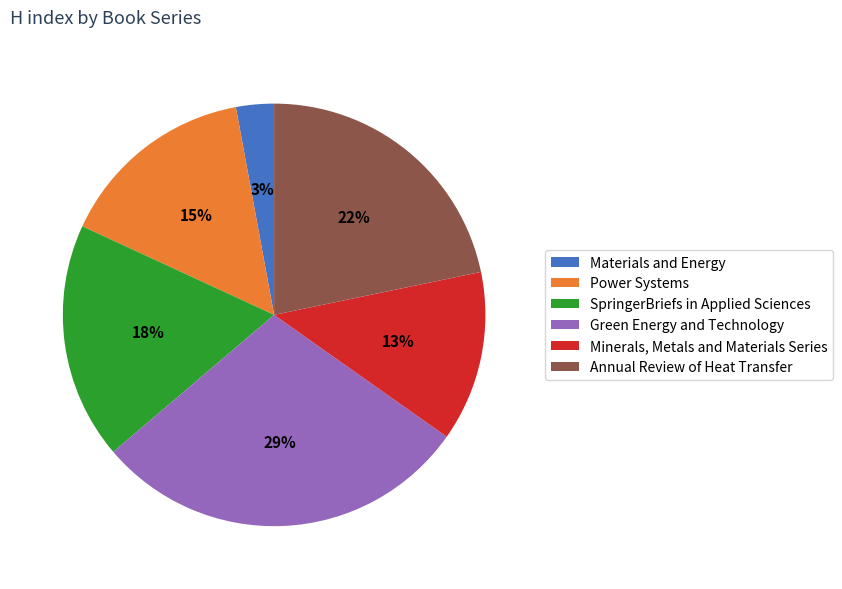

To the nearest percent, what is the combined percentage of SpringerBriefs in Applied Sciences and Materials and Energy?

21%